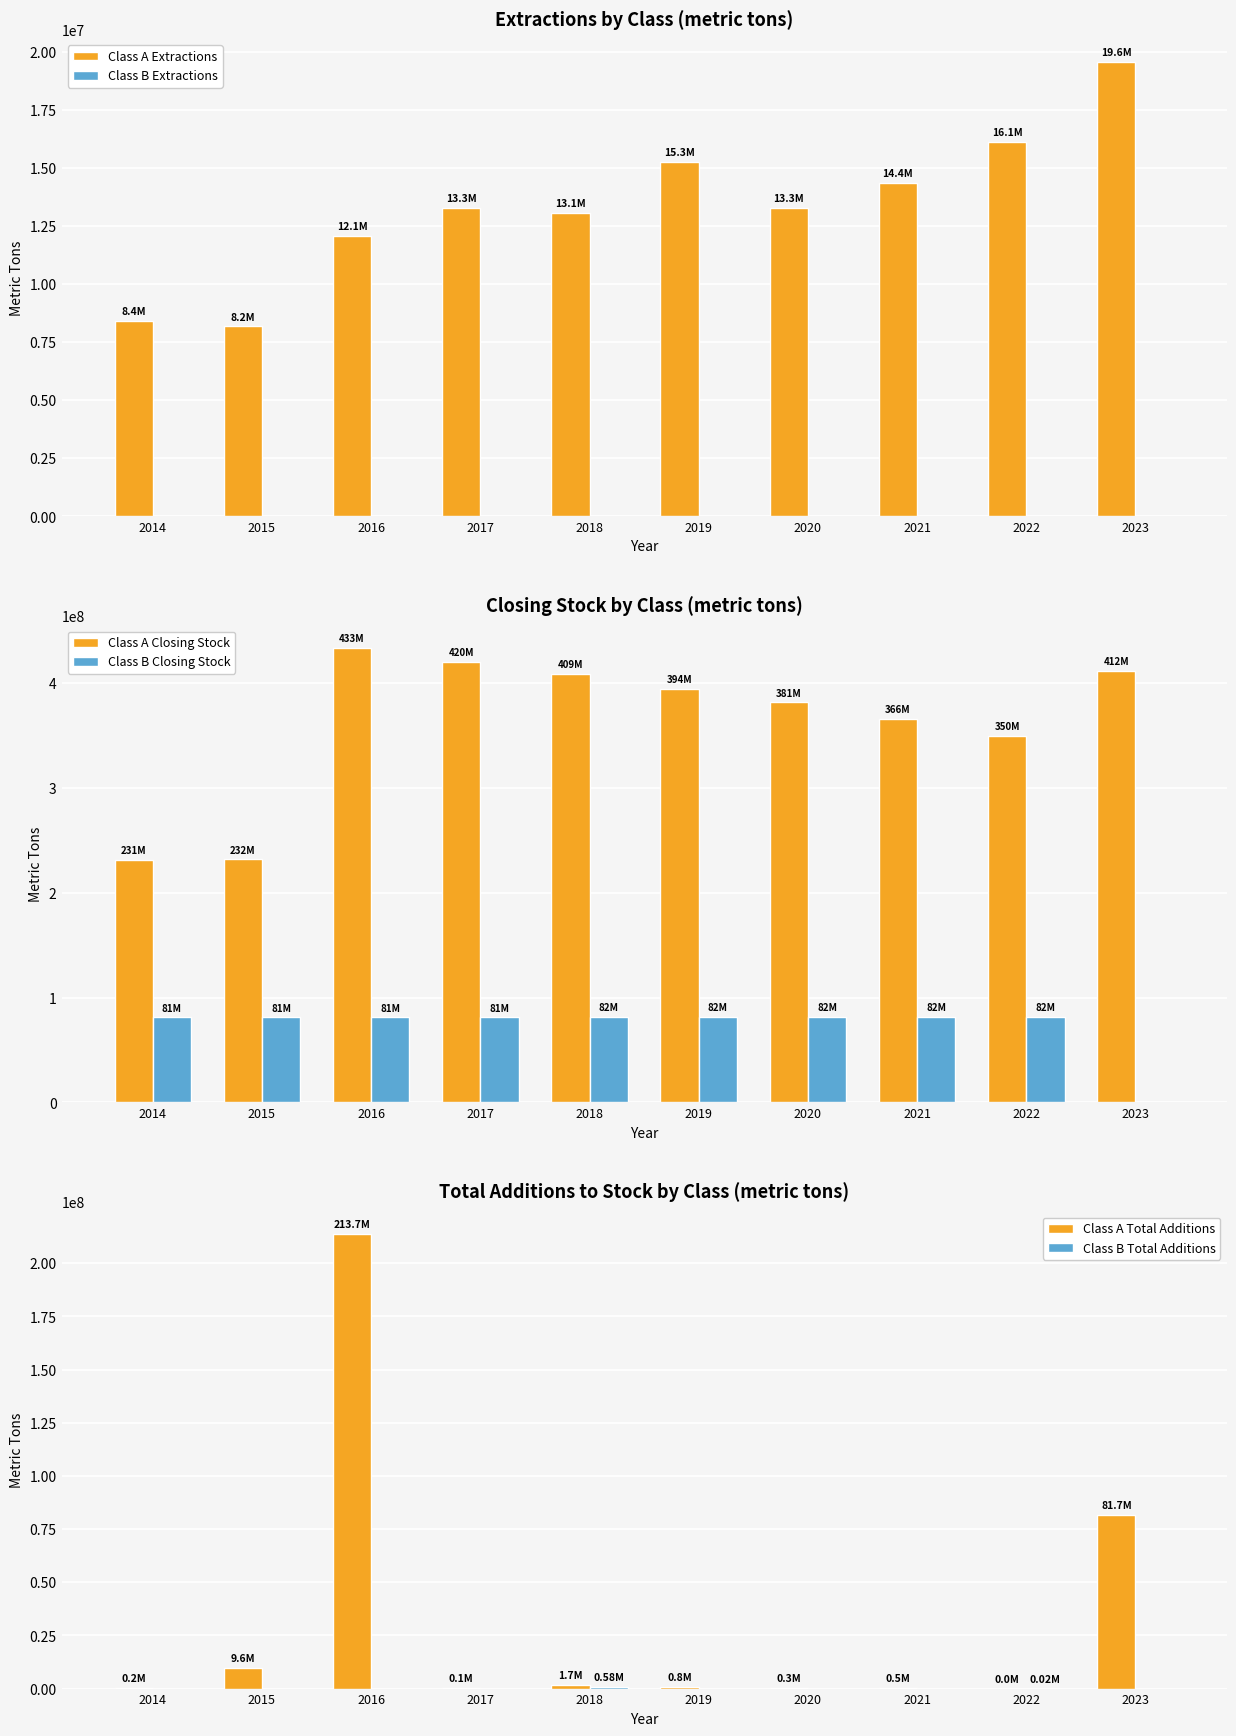

What is the value of the Class A Closing Stock bar at the 5th from the left?

408877369.0